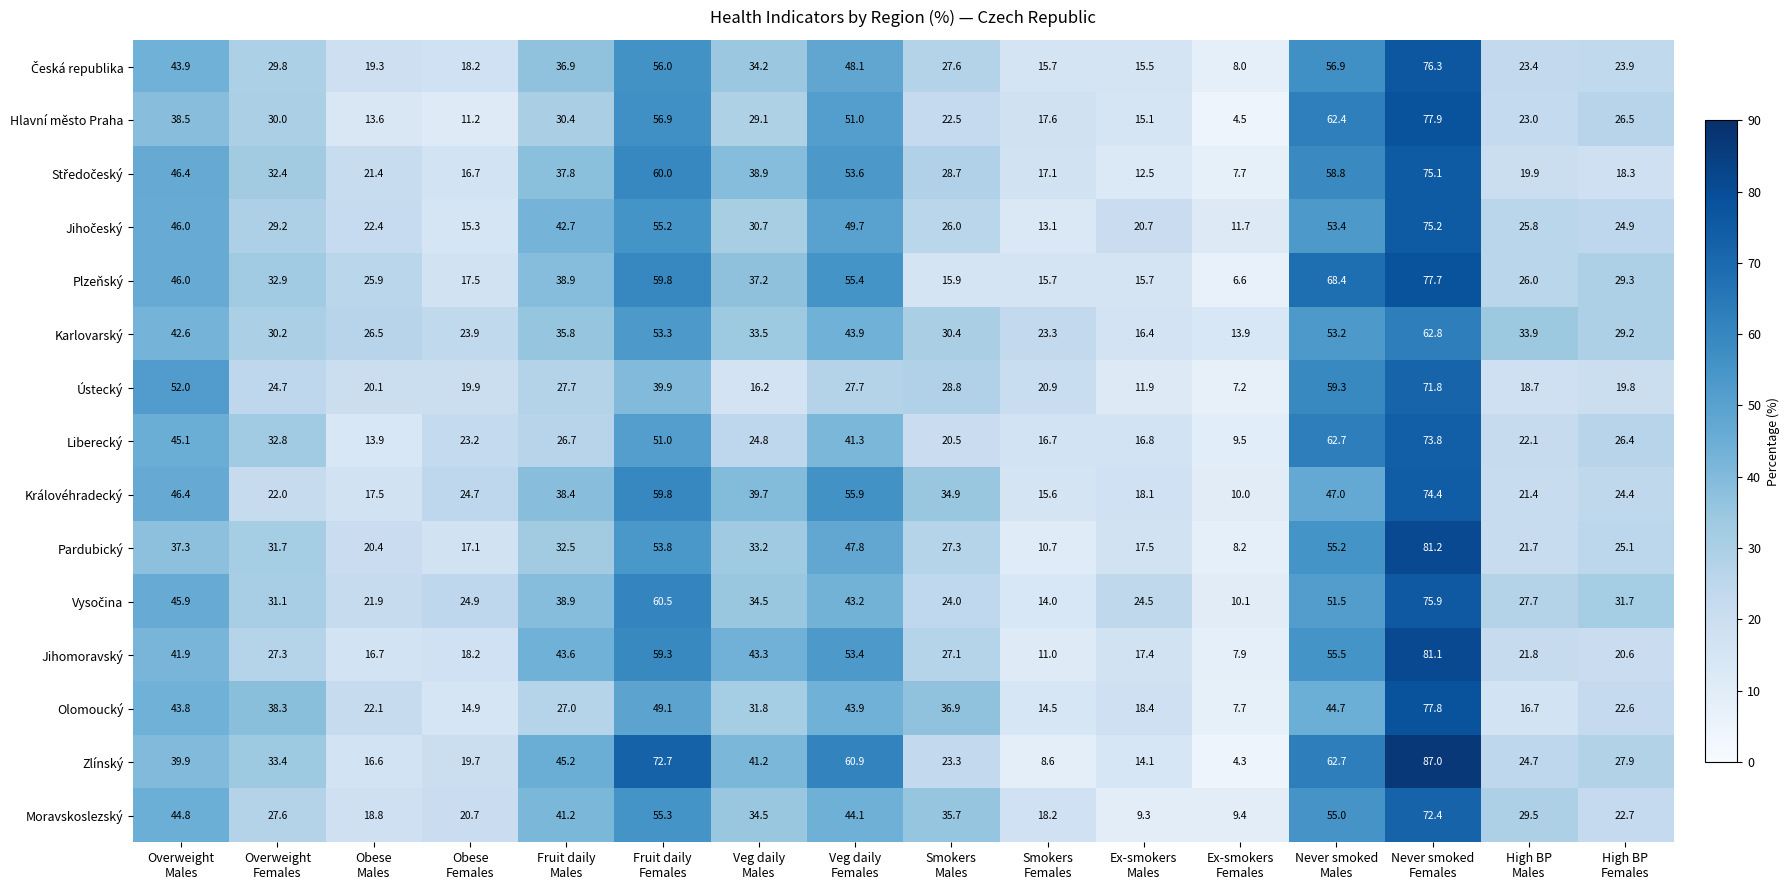

Which series has the largest total across all categories?

Zlínský